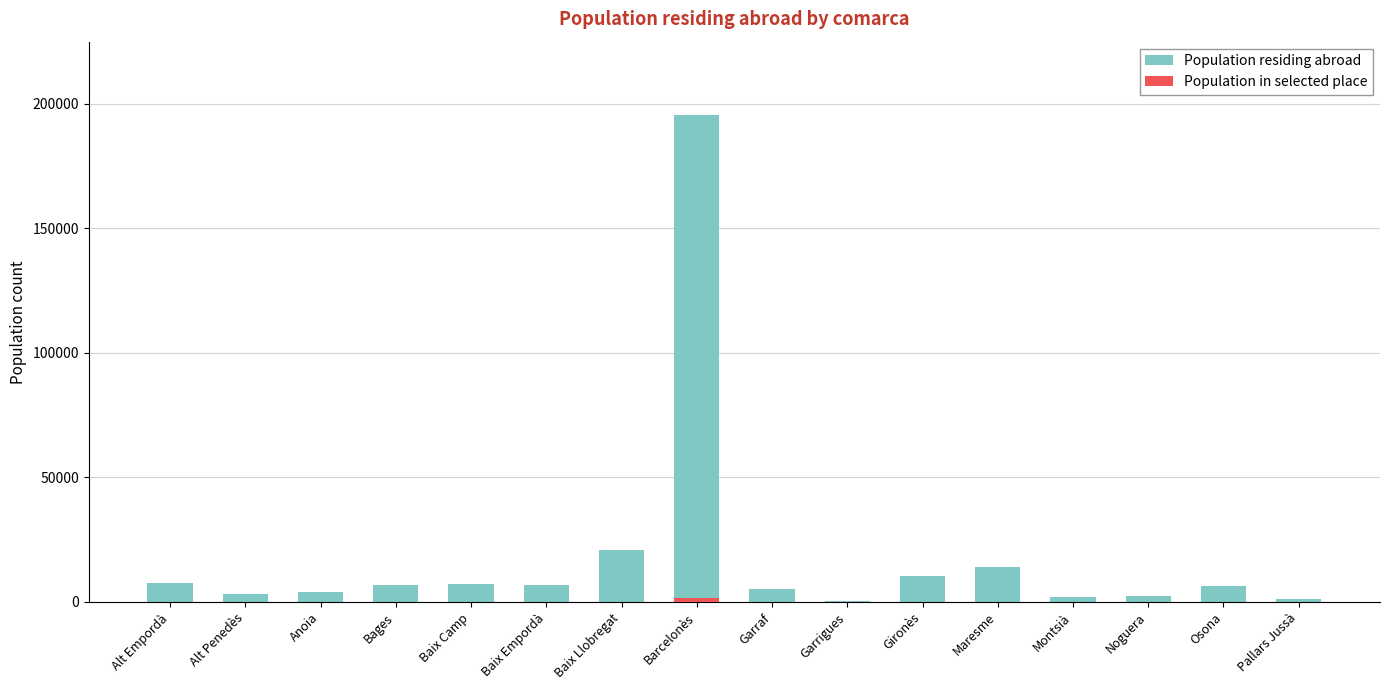

True or false: Population residing abroad has a value of 3271 at Alt Penedès.

True